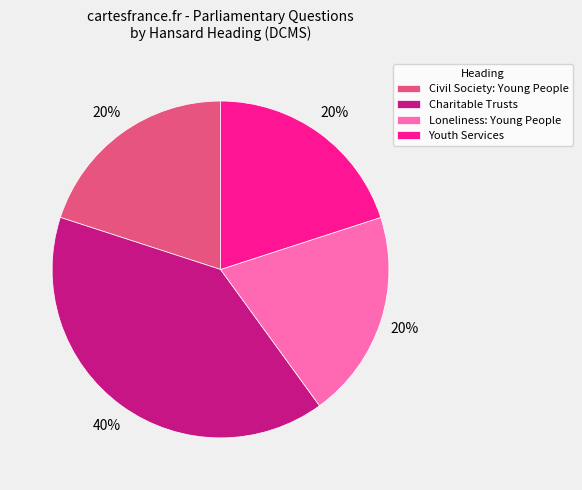

What percentage is the Civil Society: Young People slice, to the nearest percent?

20%